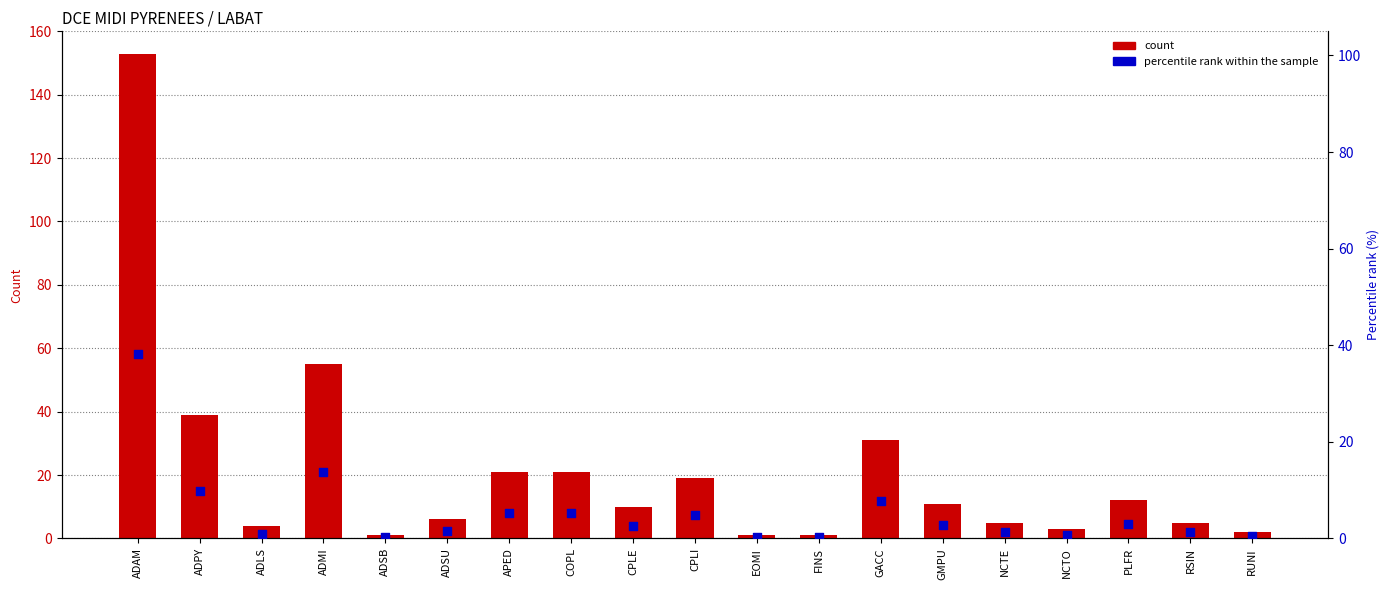

Is the value of percentile rank within the sample at RSIN greater than the value of count at ADMI?

No